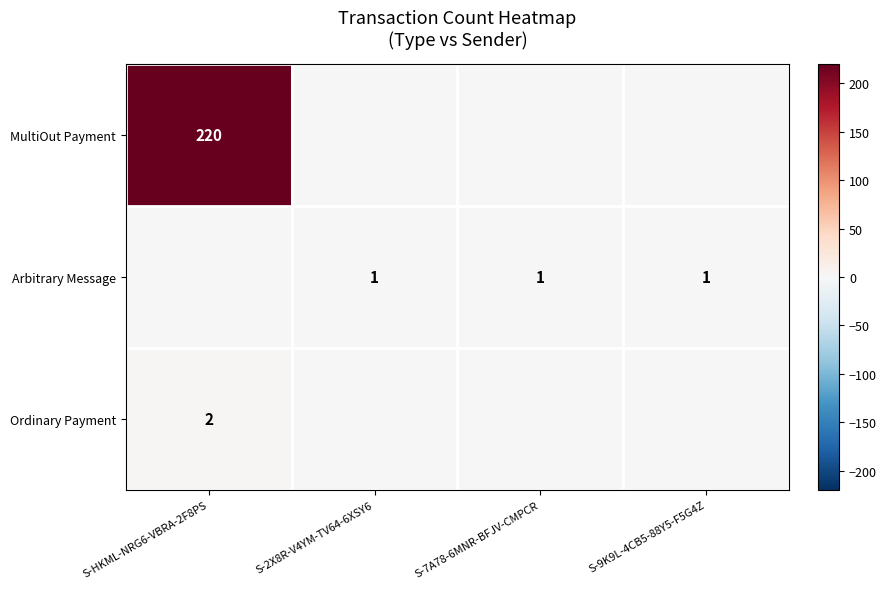

The Ordinary Payment series shows 2 at S-HKML-NRG6-VBRA-2F8PS. True or false?

True